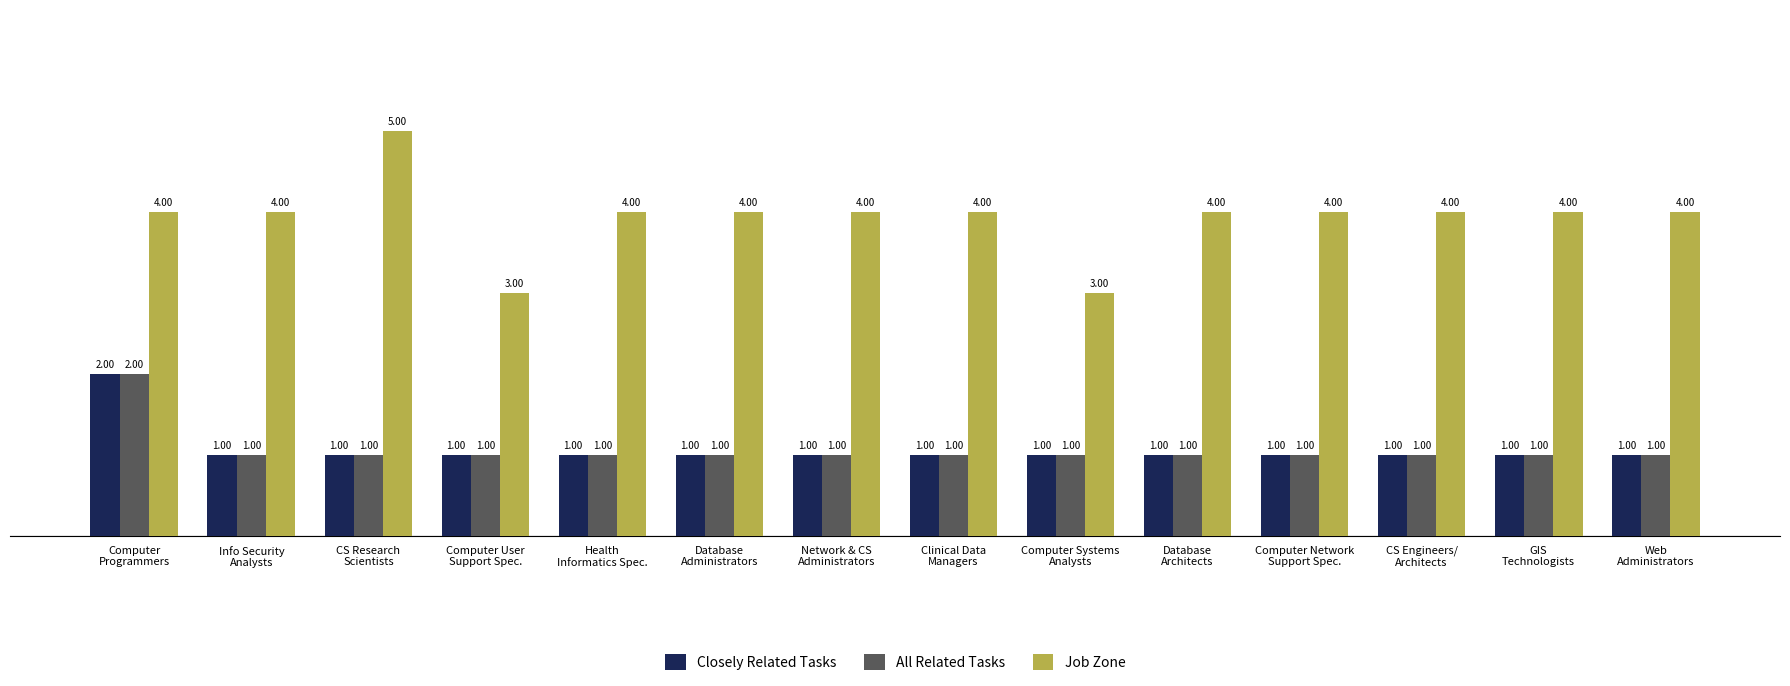

At how many categories does at least one series exceed 1?

14